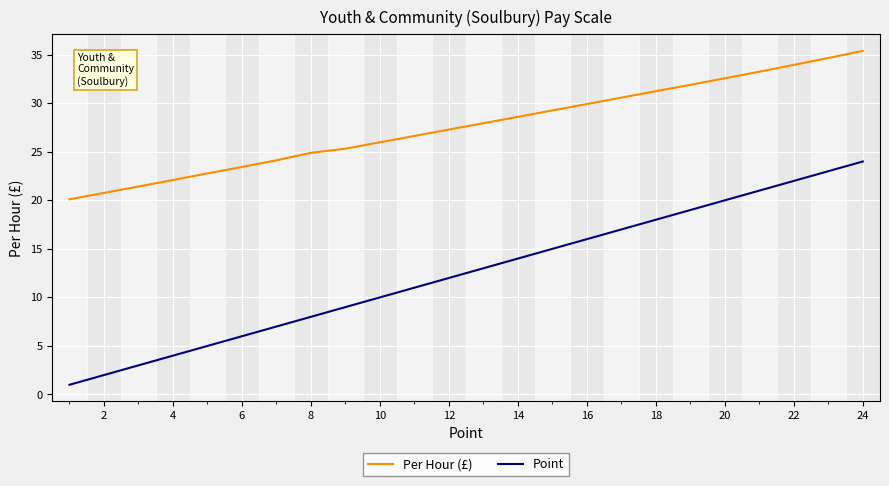

True or false: Point and Per Hour (£) cross at least once.

False